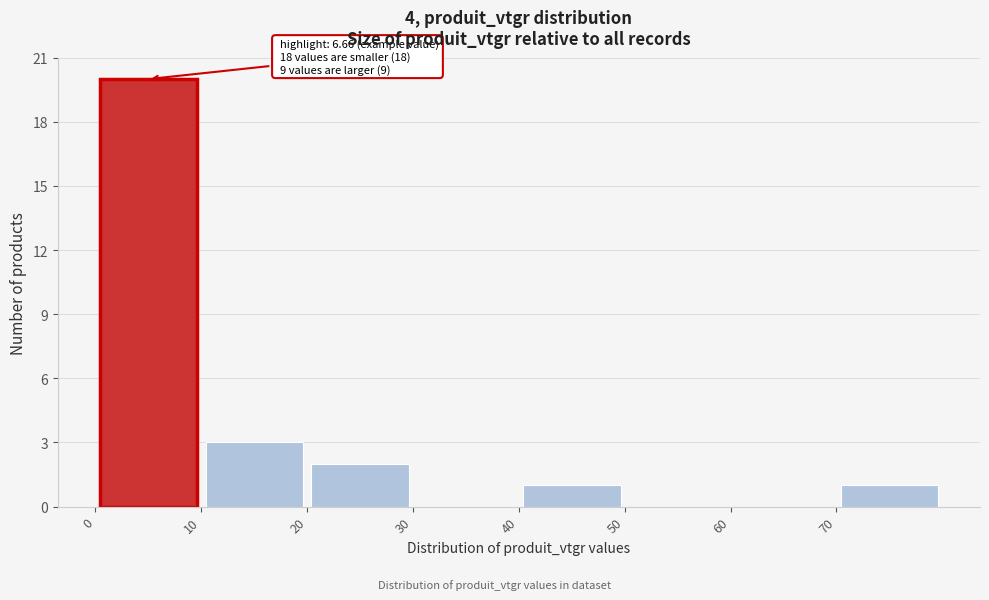

Over which range of the x-axis is the bar tallest?

0 to 10